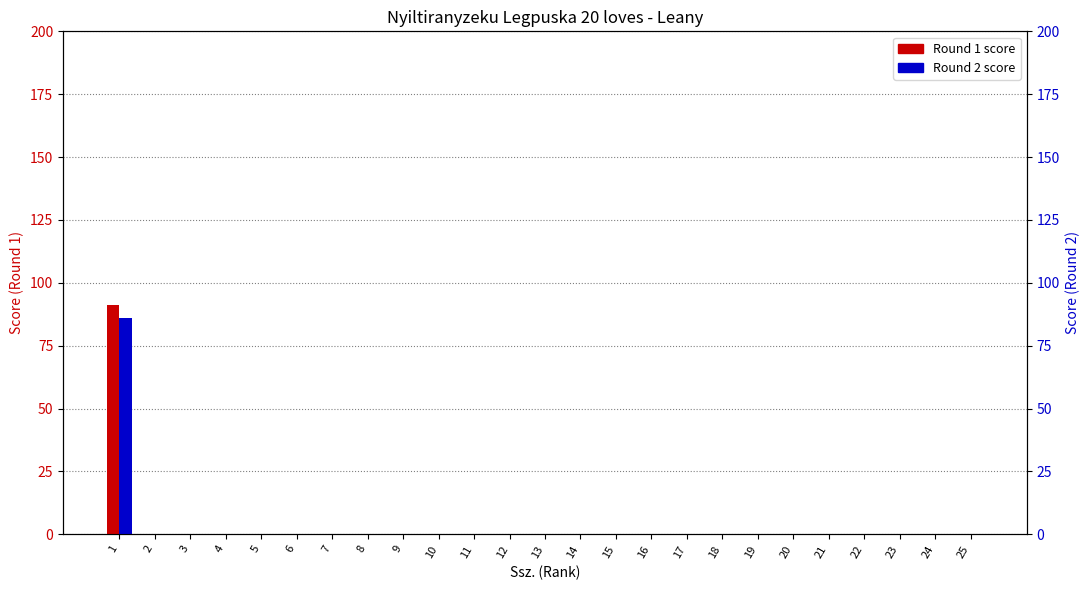

Which category has the lowest value across all series?

2